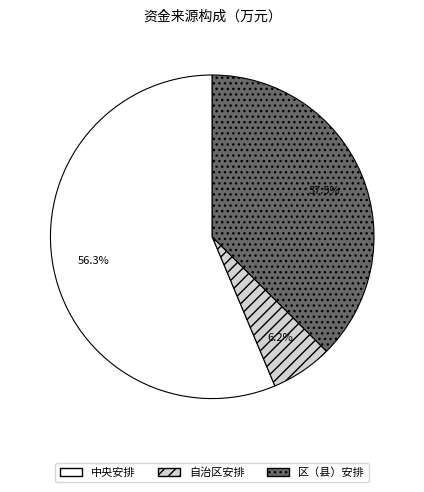

Which slice is the largest?

中央安排